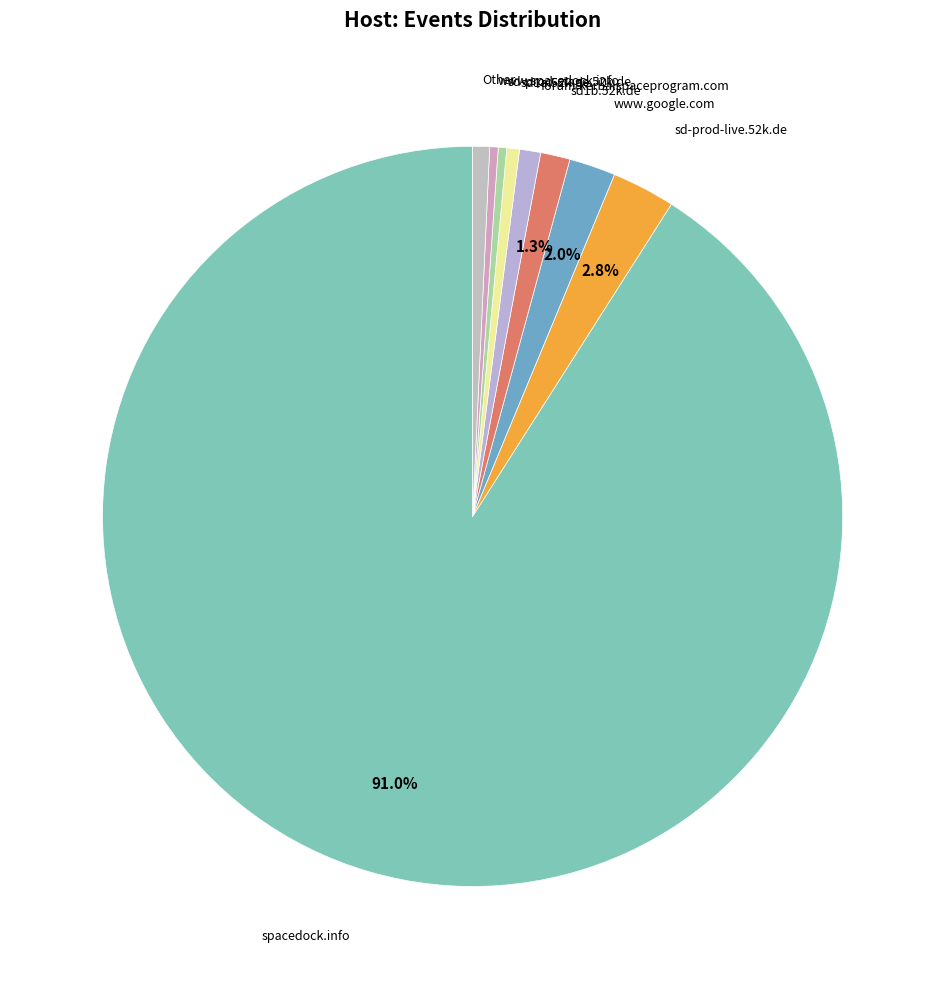

How many segments does this pie chart have?

9